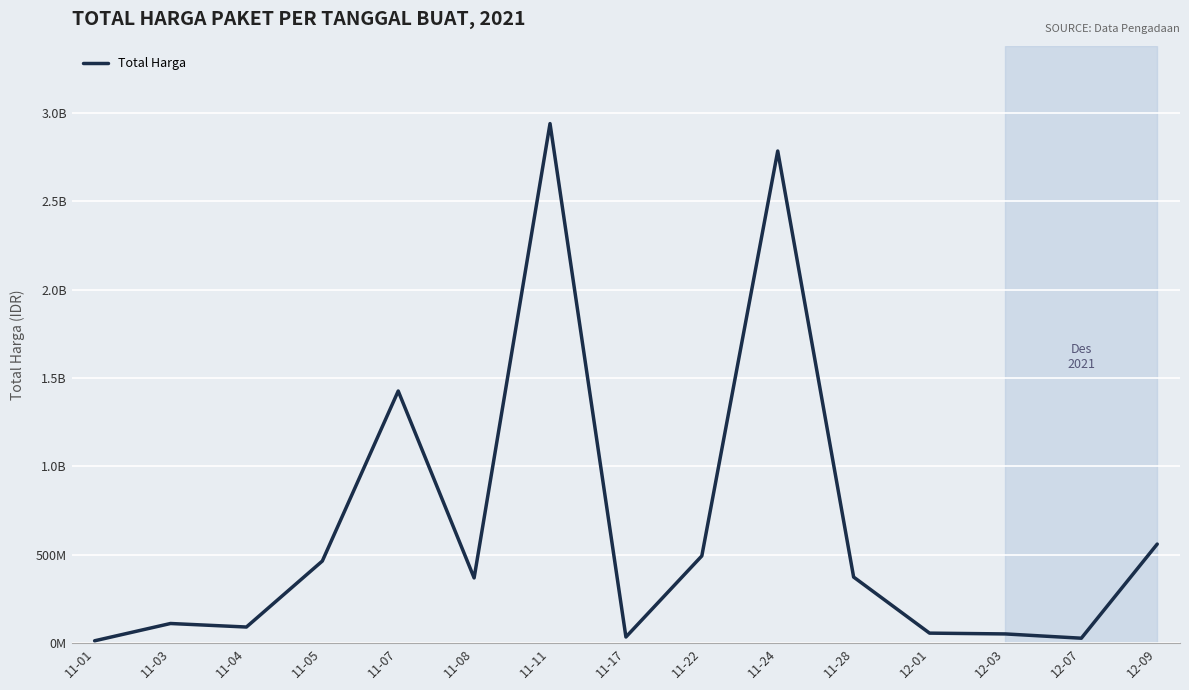

What is the greatest value displayed?

2938963240